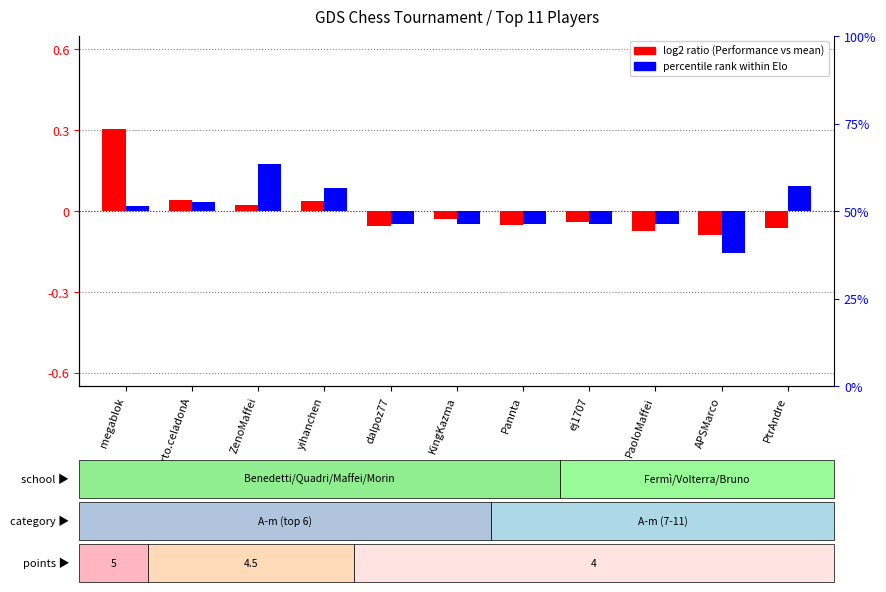

Which series has the largest range (max minus min)?

log2 ratio (Performance)